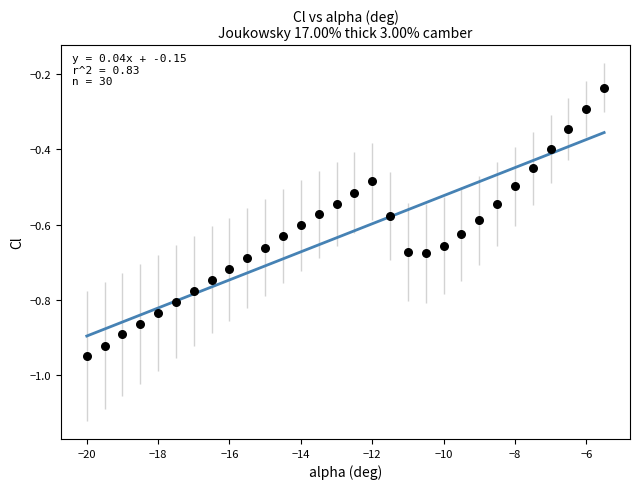

What is the range of Y values (max minus min)?

0.7